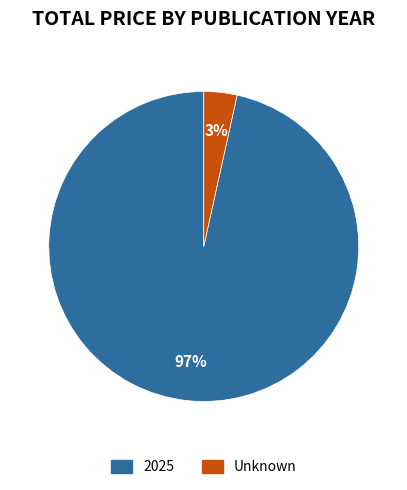

Does any single category account for the majority?

Yes